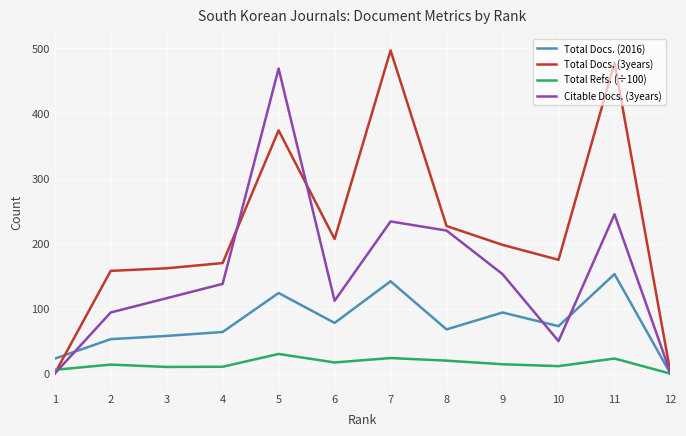

At which category is the sum across all series the highest?

5